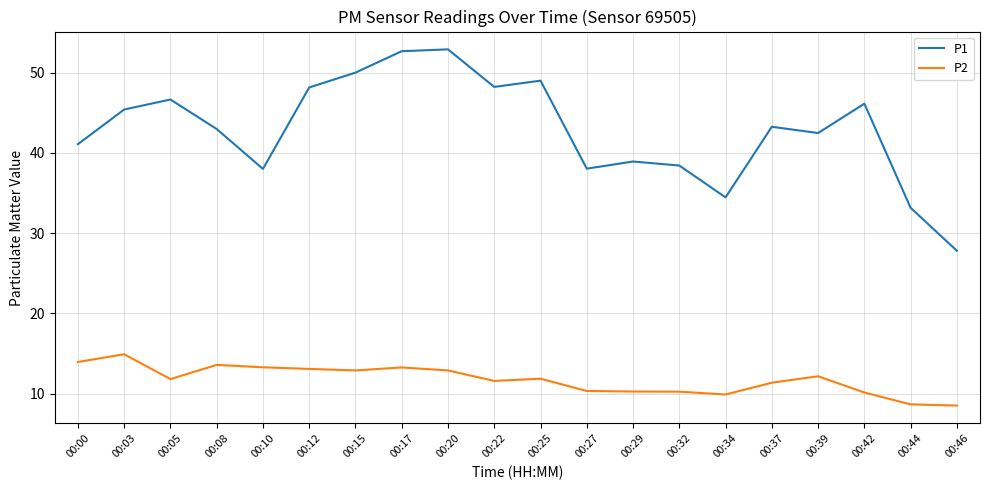

Where is the first local minimum for P1?

00:10